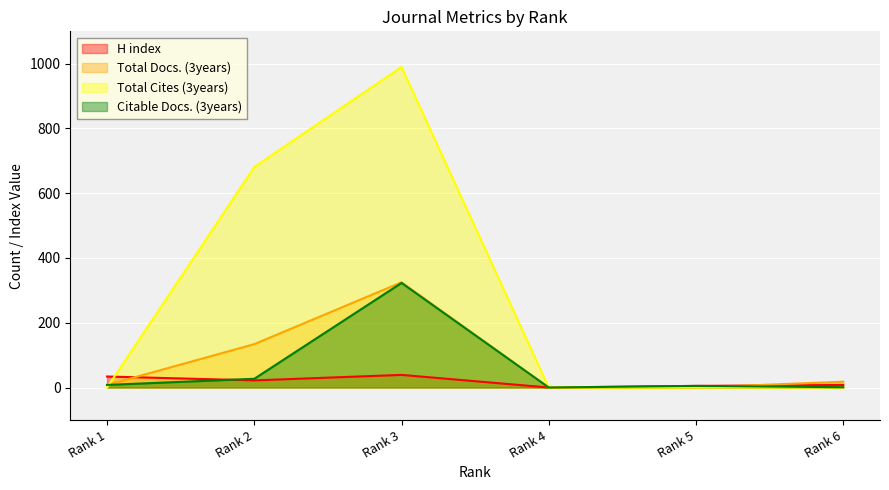

What are all the series names shown in the legend?

H index, Total Docs. (3years), Total Cites (3years), Citable Docs. (3years)